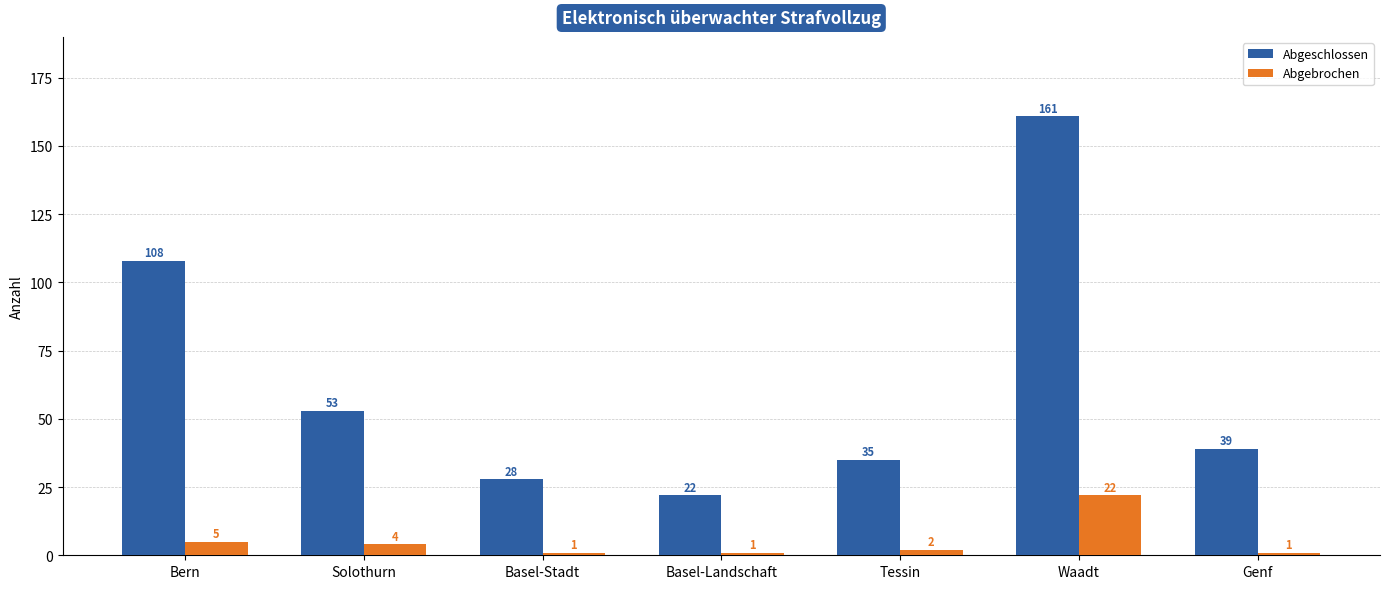

What is the difference between the Abgebrochen values at Solothurn and Genf?

3